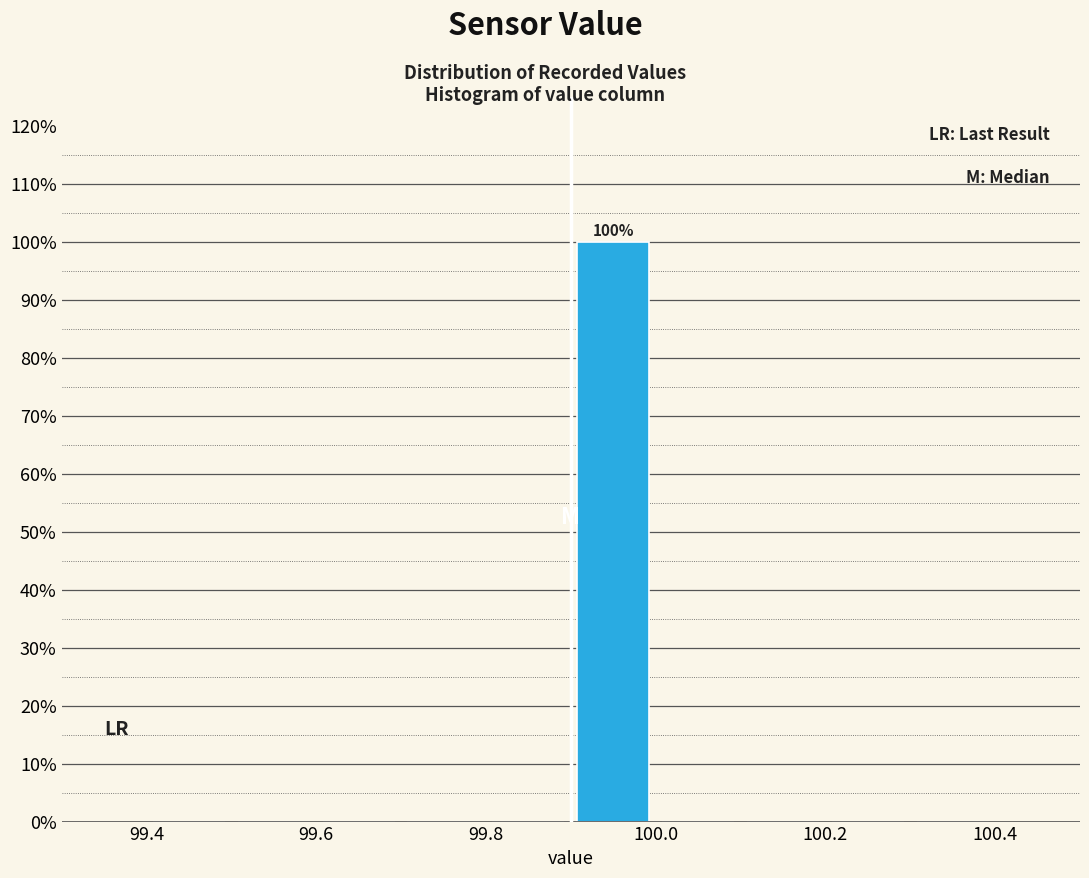

Which range on the x-axis has the tallest bar?

99.9 to 100.0